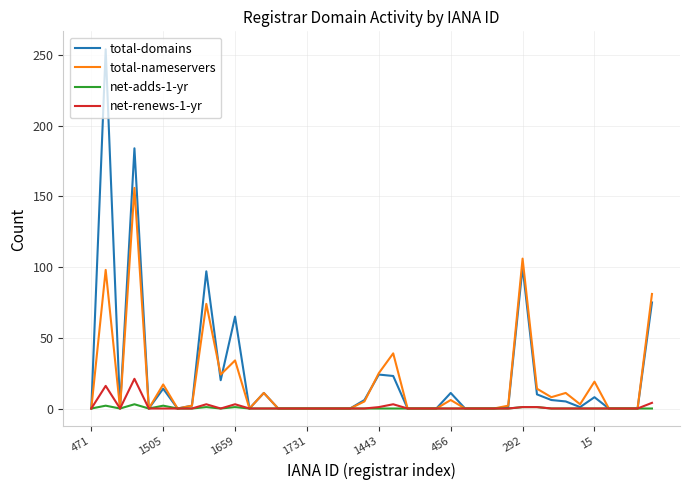

What is the difference between the second highest and second lowest values in the net-renews-1-yr series?

16